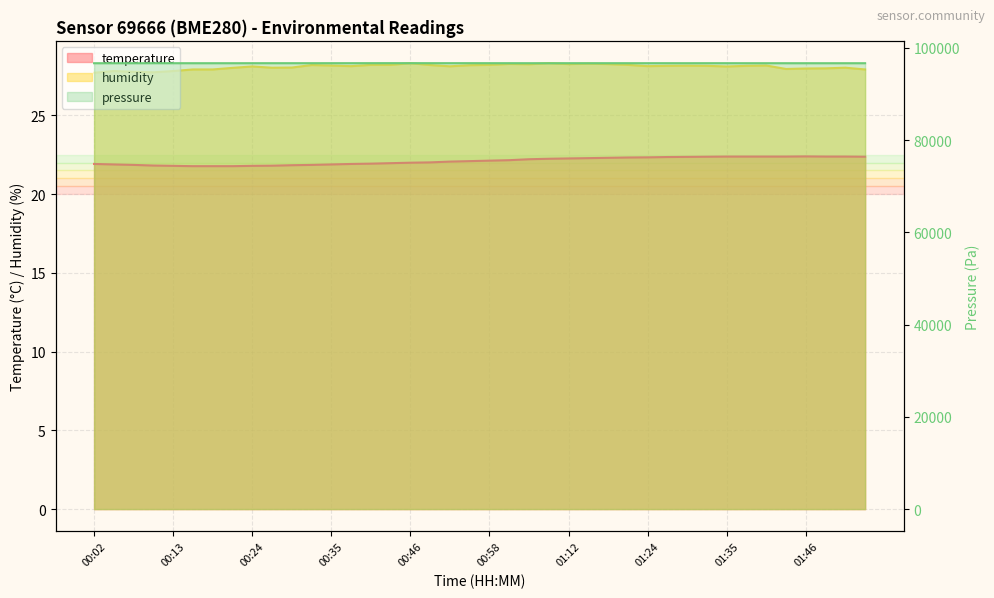

Between 00:24 and 01:35, which series saw the biggest shift?

temperature